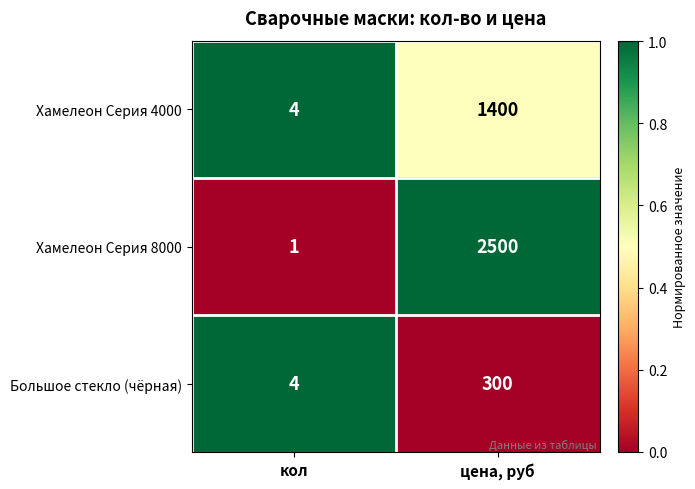

At which label is Большое стекло (чёрная) closest to 152?

кол